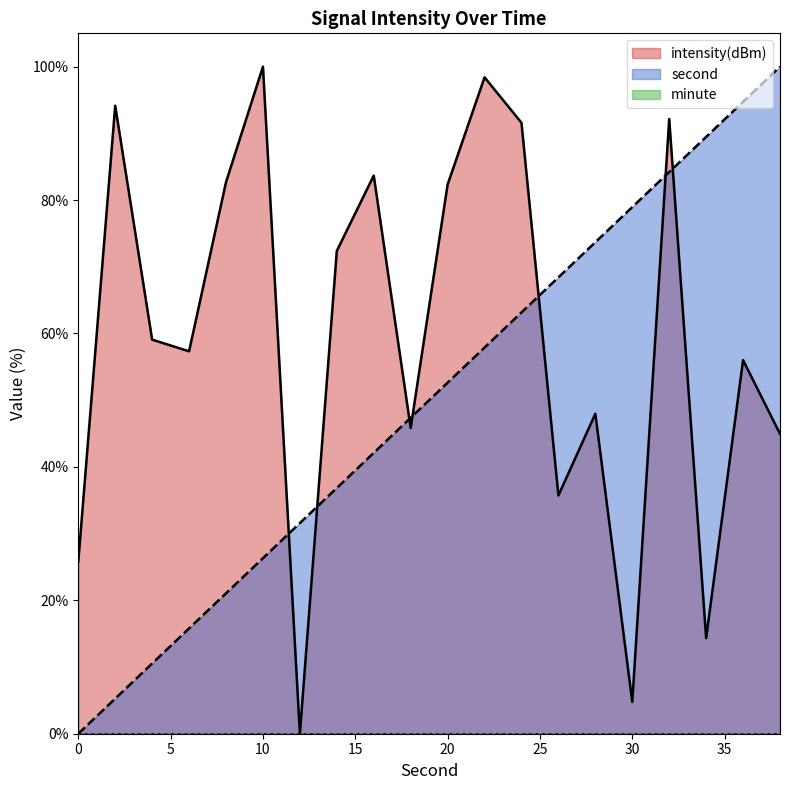

True or false: intensity(dBm) has a value of 63.7 at 22.

False